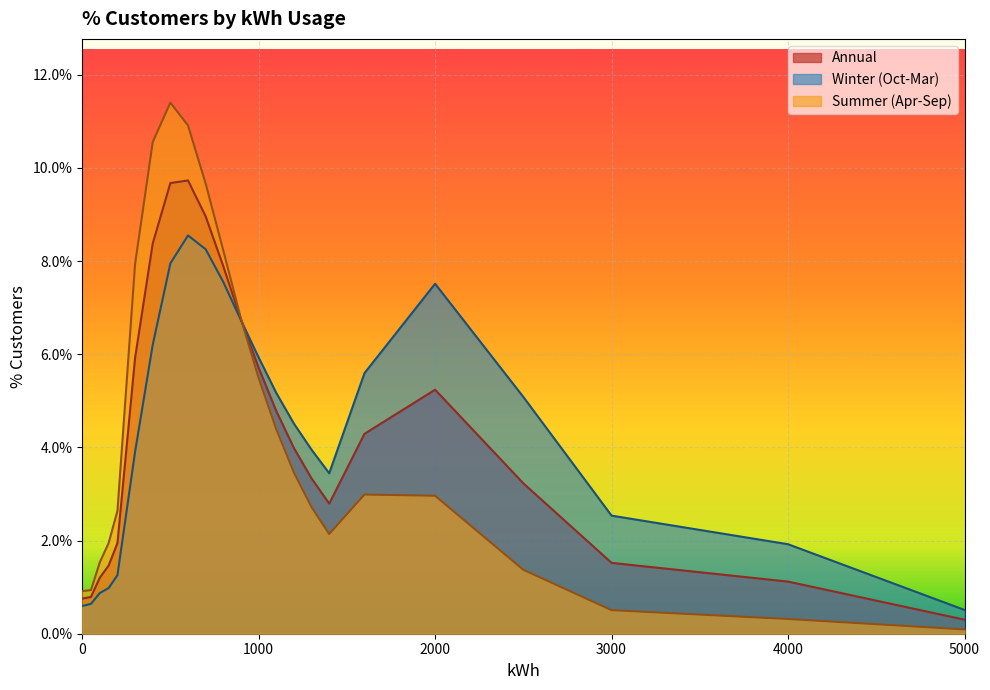

At how many categories does at least one series exceed 0?

23